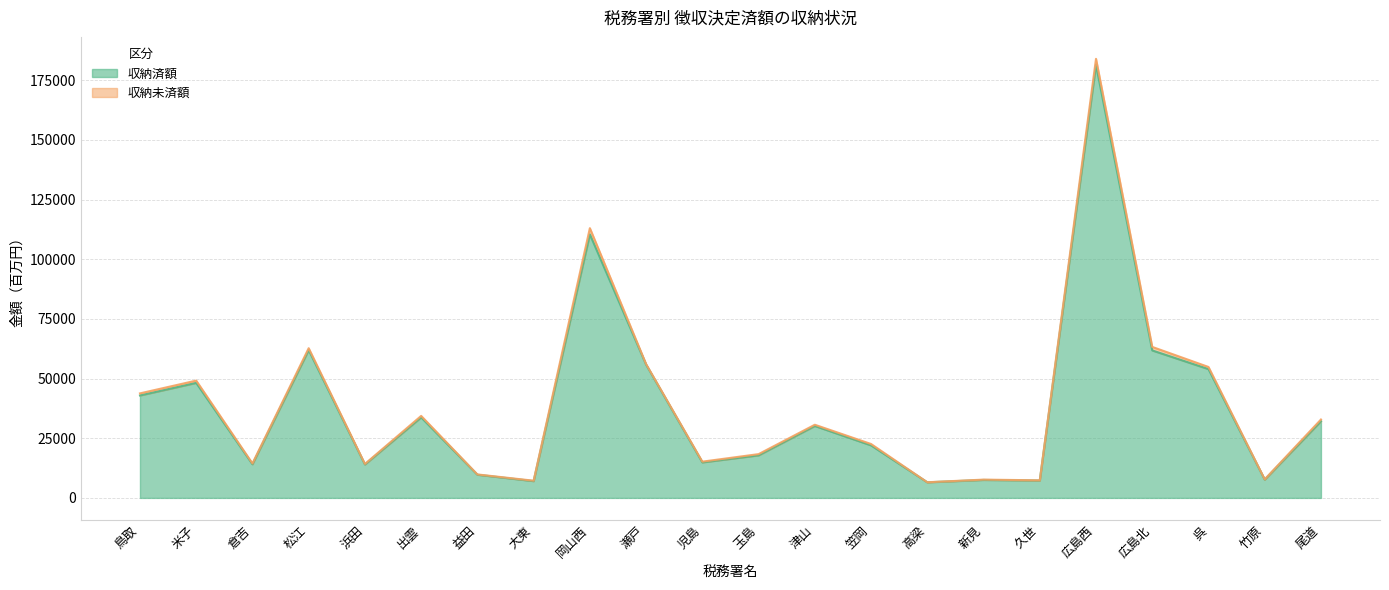

How many interior local valleys (lower than both neighbors) does the data have?

7